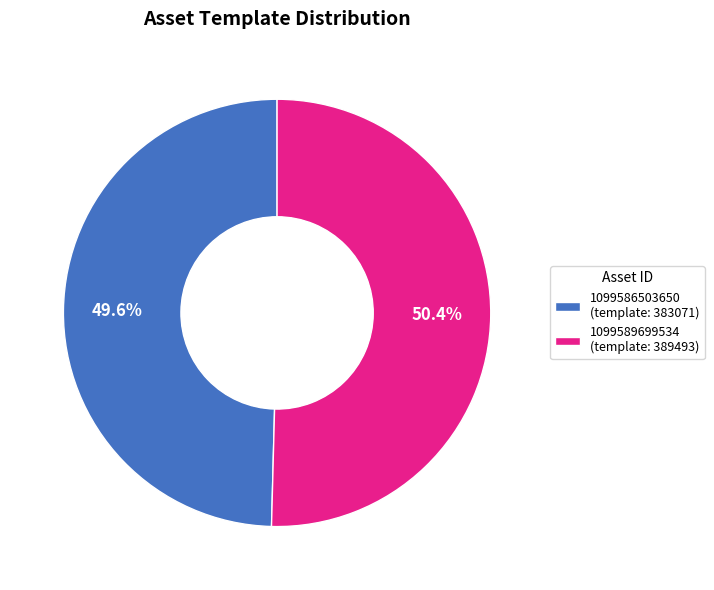

True or false: 1099589699534 accounts for 50% of the total.

True